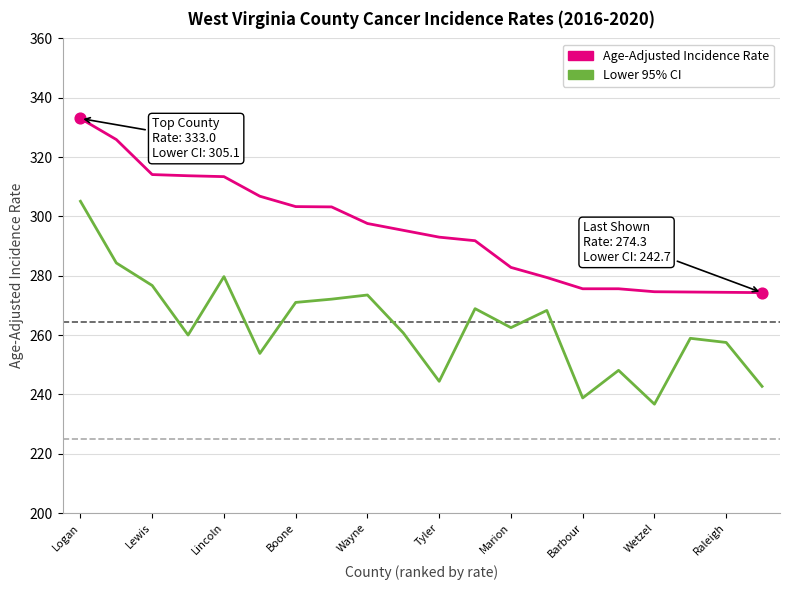

Which series contains the highest Y value?

Age-Adjusted Incidence Rate